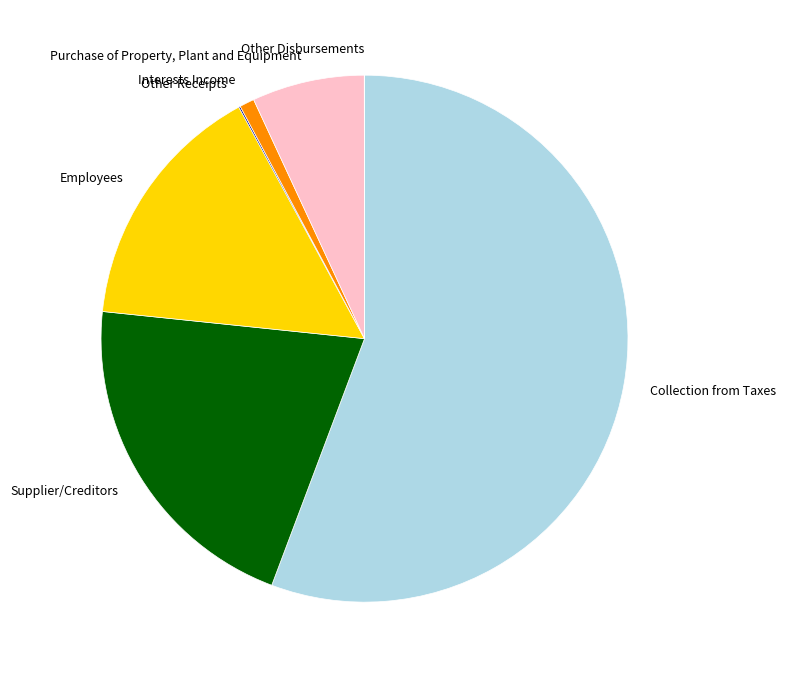

True or false: Supplier/Creditors accounts for 21% of the total.

True